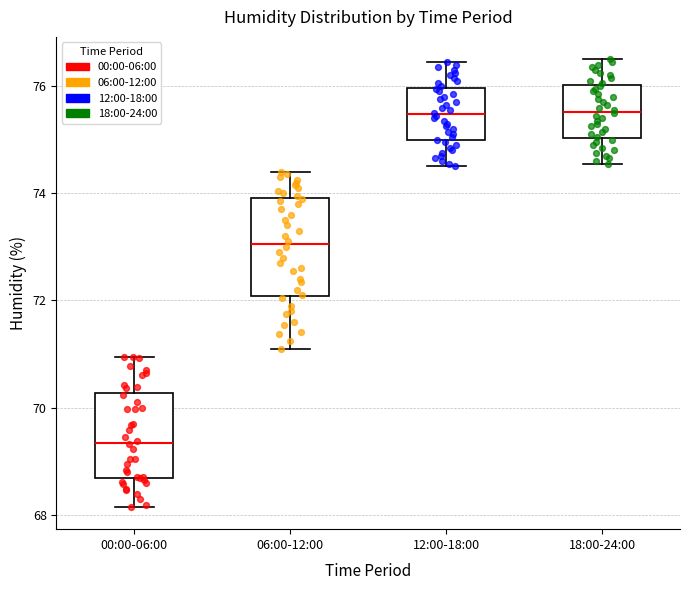

Where does the lower whisker of the box for 12:00-18:00 end on the y-axis? The values are not printed on the chart, so give them approximately, as read against the axis.

74.6